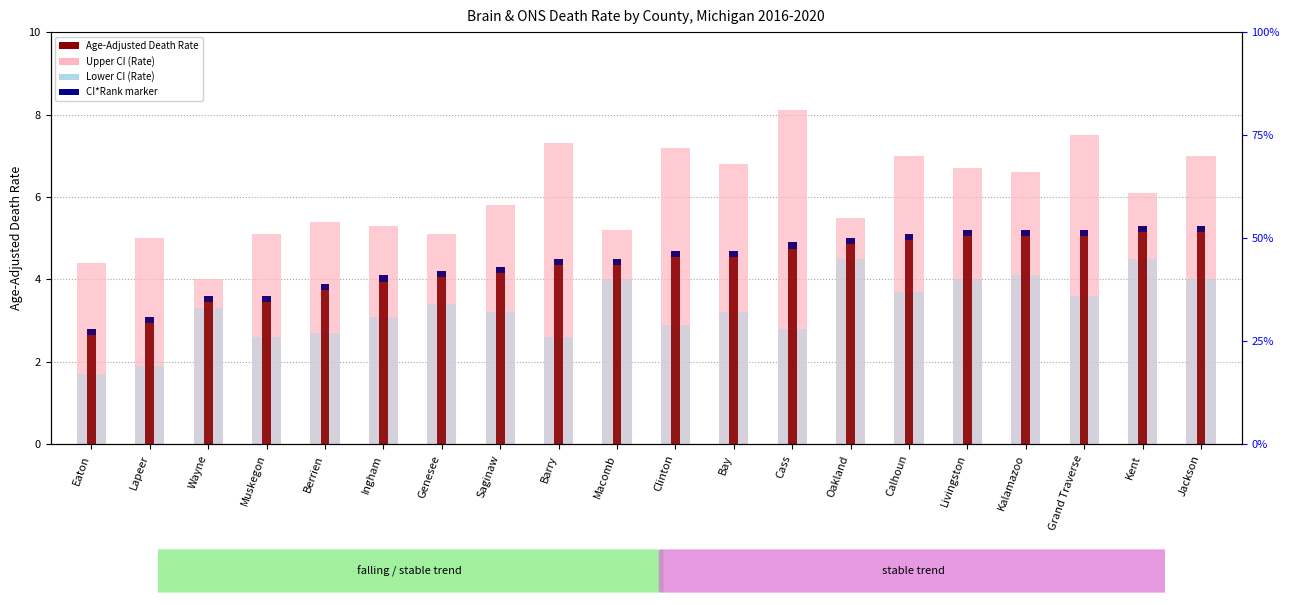

True or false: Lower CI (Rate) has a value of 7.2 at Macomb.

False